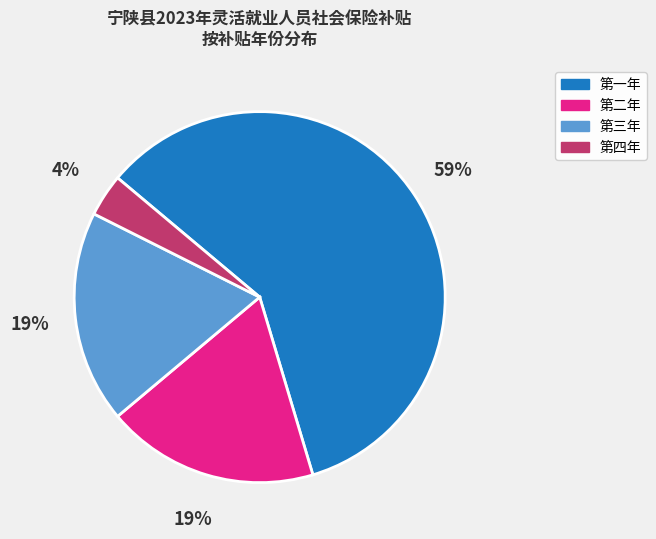

Is it true that 第三年 is 29% of the pie?

False